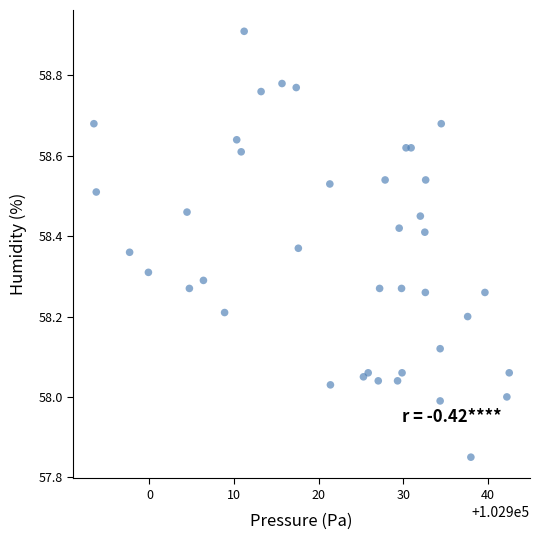

What is the range of X values (max minus min)?

49.1